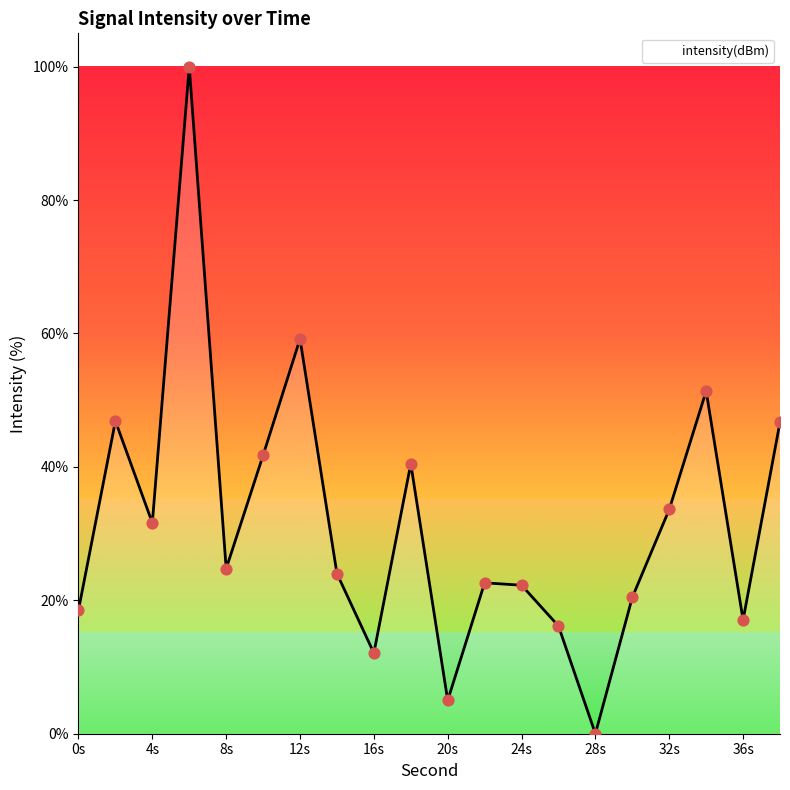

What is the difference between the maximum and minimum values?

100.0